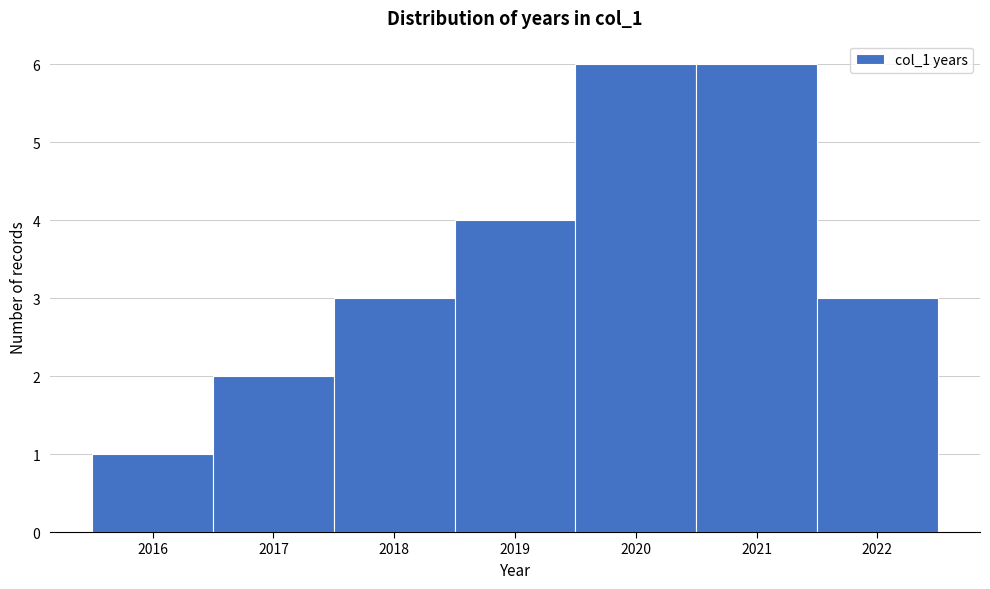

What is the height of the bar covering 2020.5 to 2021.5 on the x-axis? The values are not printed on the chart, so give them approximately, as read against the axis.

6